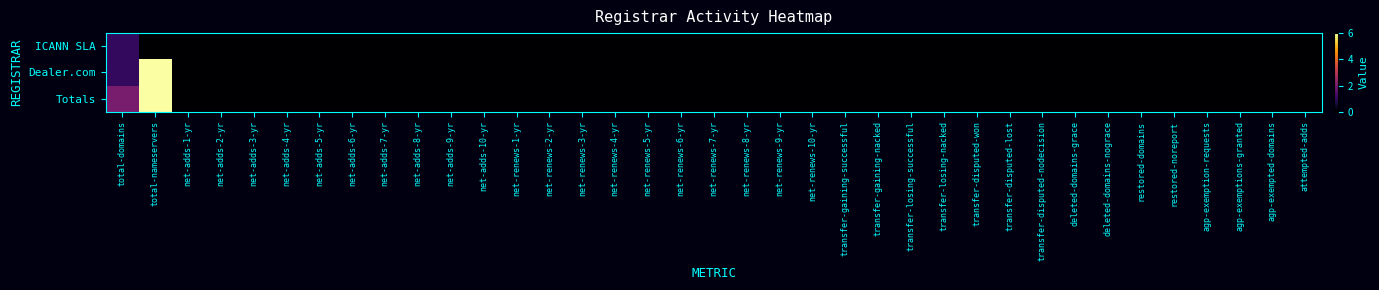

How many data points does each series have?

37